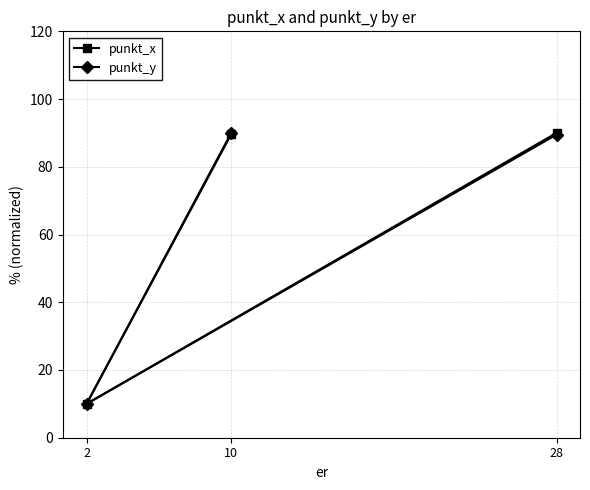

Which category has the highest value across all series?

28